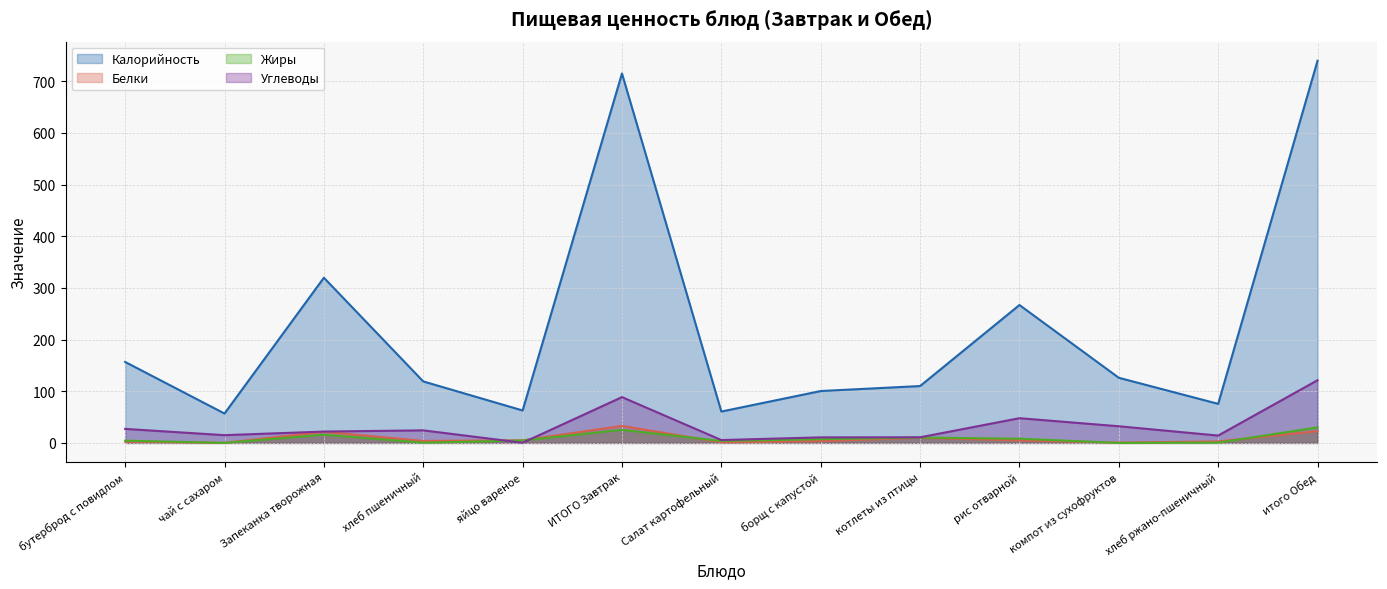

At which category does Калорийность reach its first local peak?

Запеканка творожная